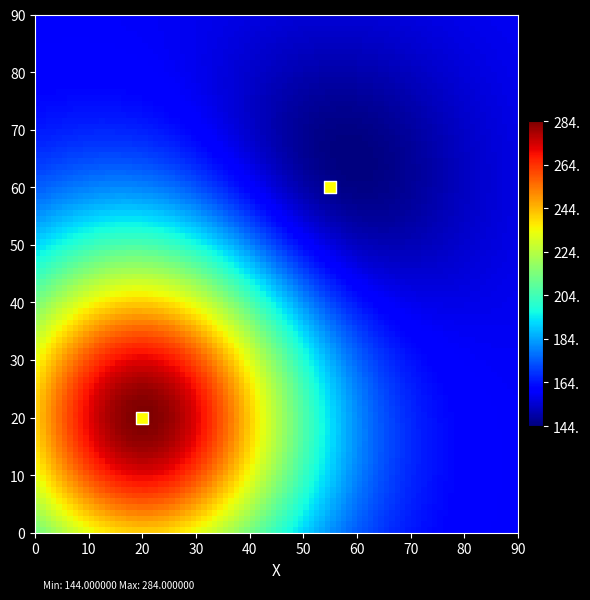

What is the range of X values (max minus min)?

35